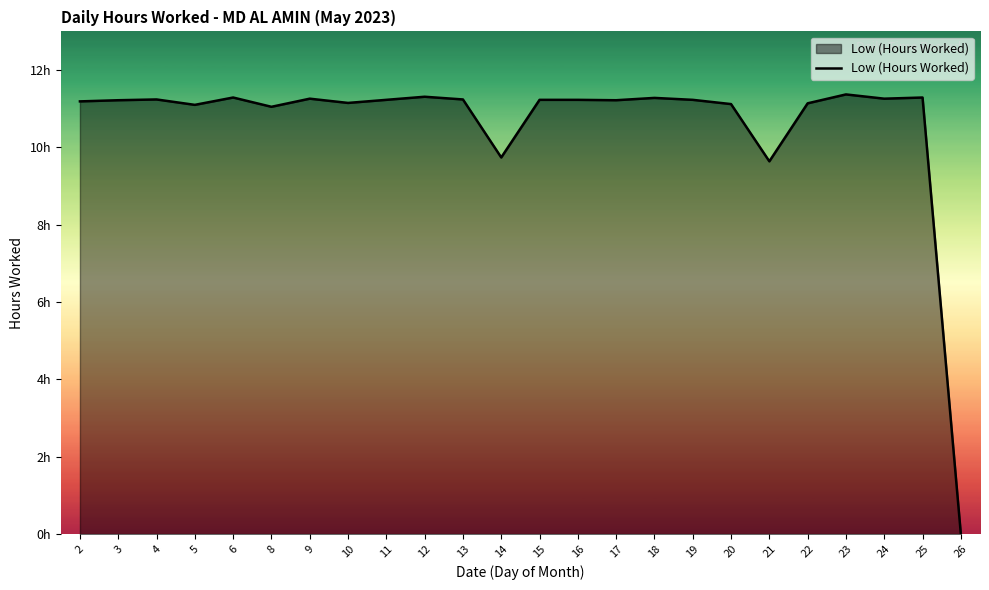

Is it true that the value at 9 is 11.3?

True